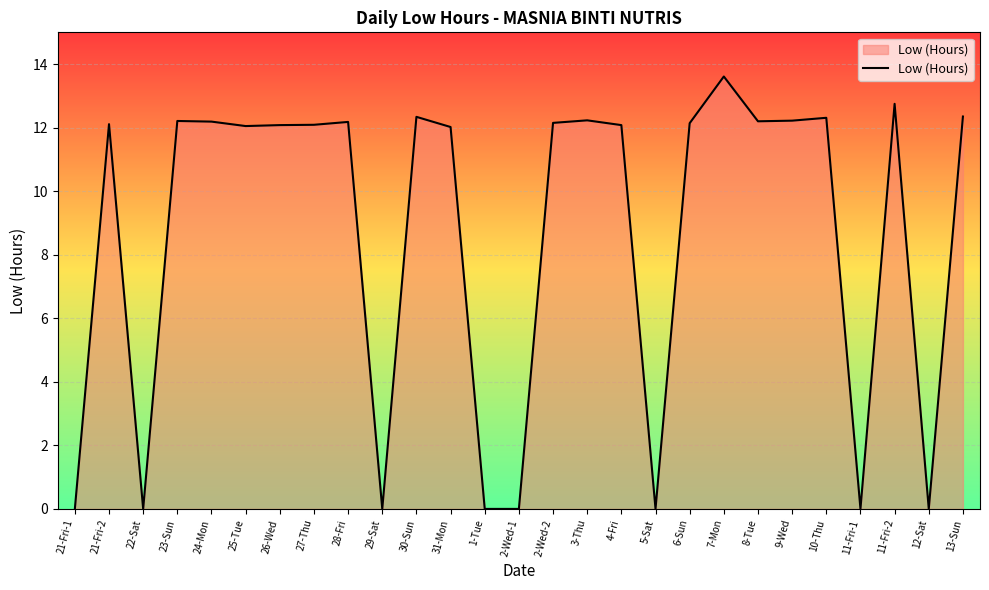

What position from the left is 12-Sat?

26